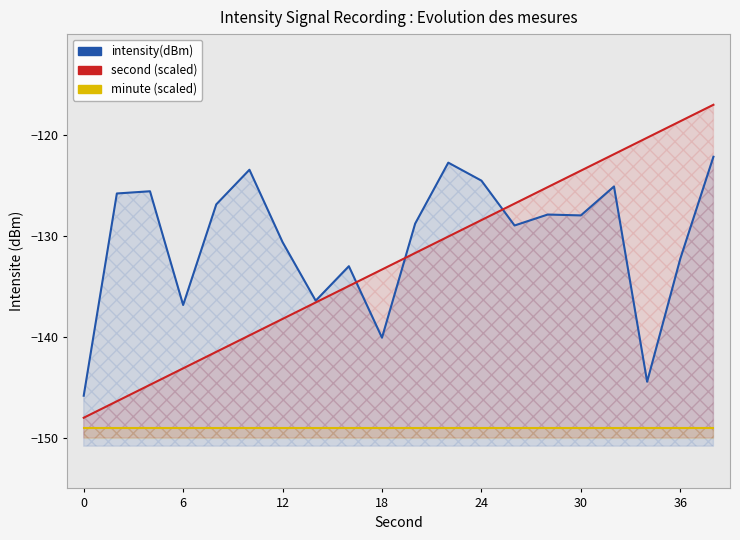

Which series has the widest spread of values?

second (scaled)